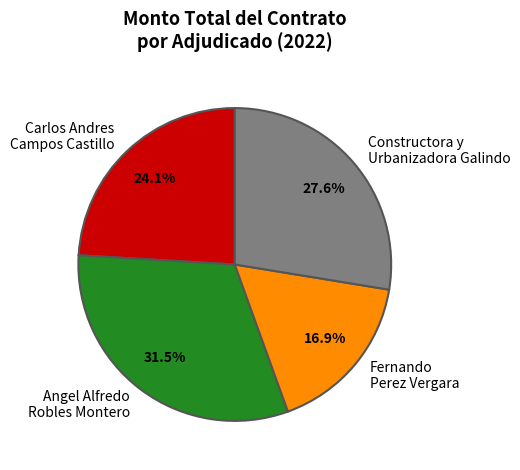

To the nearest percent, what is the difference between the largest and smallest slice percentages?

15%